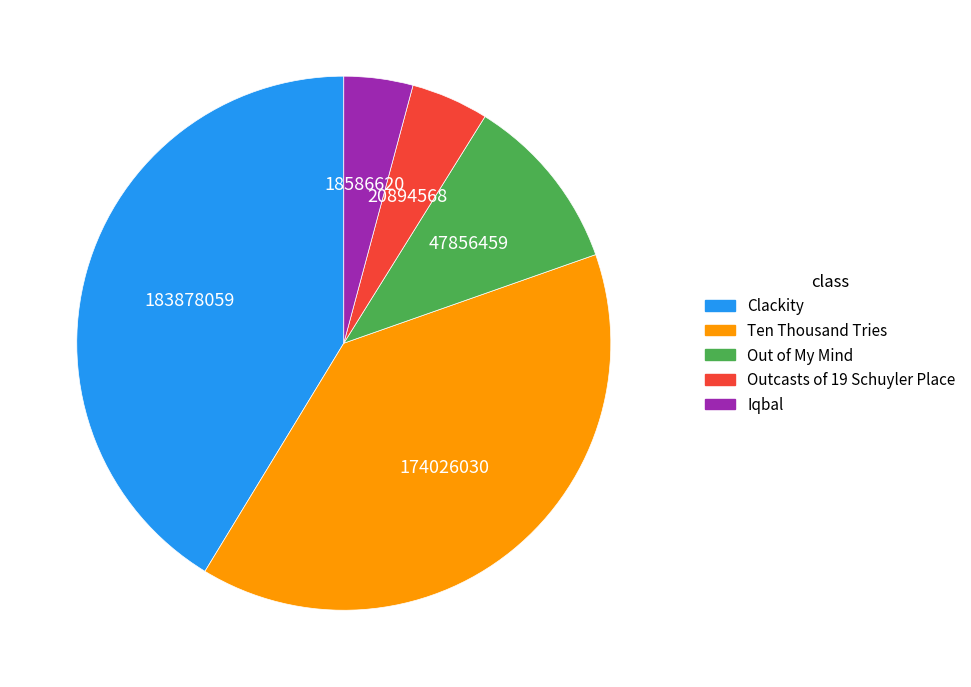

Combined, do Clackity and Out of My Mind account for over 50%?

Yes